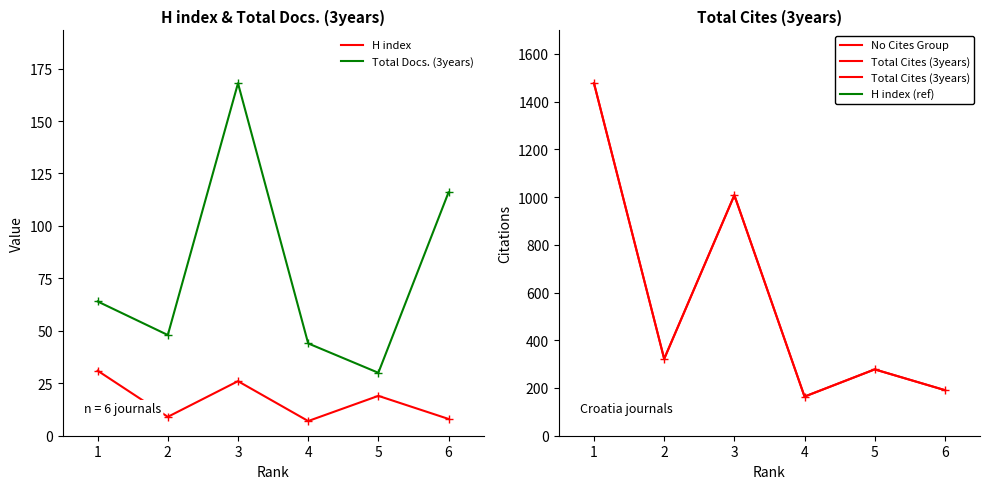

Rank the categories by No Cites Group value from lowest to highest.

4, 6, 5, 2, 3, 1